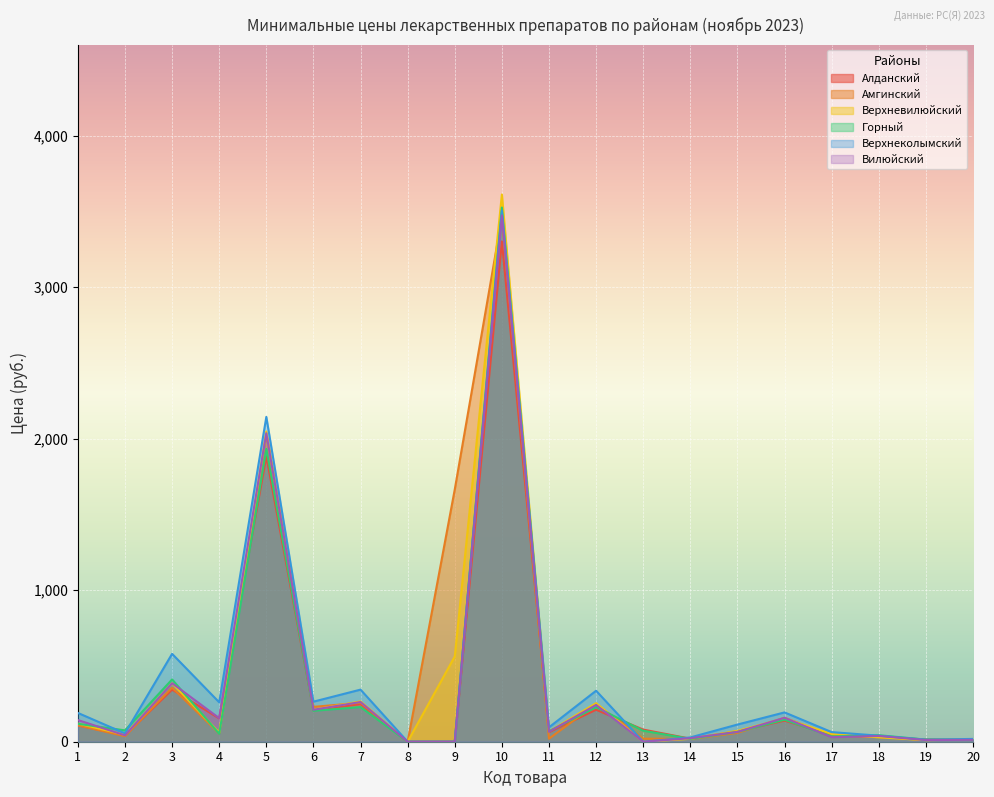

Reading right to left, list all the values displayed in this chart.

Алданский: 20=12.0	19=15.0	18=31.0	17=44.0	16=139.0	15=69.0	14=20.0	13=80.0	12=211.0	11=63.0	10=3301.0	9=0.0	8=0.0	7=248.0	6=207.0	5=1883.0	4=154.0	3=344.0	2=41.0	1=108.0
Амгинский: 20=13.1	19=11.4	18=32.0	17=40.0	16=158.0	15=58.0	14=18.0	13=20.0	12=249.0	11=20.0	10=3461.0	9=1665.0	8=0.0	7=257.0	6=230.0	5=2030.0	4=54.0	3=357.0	2=36.3	1=108.0
Верхневилюйский: 20=15.0	19=10.4	18=28.9	17=51.2	16=154.0	15=72.0	14=19.2	13=0.0	12=254.7	11=68.1	10=3611.0	9=562.8	8=0.0	7=266.0	6=212.0	5=2047.0	4=59.5	3=386.0	2=45.5	1=120.0
Горный: 20=12.8	19=14.0	18=43.0	17=35.0	16=145.1	15=65.0	14=19.0	13=72.7	12=228.0	11=68.9	10=3525.0	9=0.0	8=0.0	7=228.7	6=204.0	5=1932.5	4=52.4	3=411.0	2=75.0	1=118.2
Верхнеколымский: 20=18.5	19=13.5	18=39.9	17=63.5	16=193.5	15=113.3	14=28.4	13=0.0	12=336.5	11=95.0	10=3505.0	9=0.0	8=0.0	7=343.8	6=264.3	5=2143.3	4=260.0	3=579.9	2=55.0	1=190.0
Вилюйский: 20=12.5	19=11.0	18=38.0	17=30.0	16=157.9	15=65.0	14=23.2	13=0.0	12=243.0	11=65.6	10=3473.0	9=0.0	8=0.0	7=262.0	6=211.0	5=2035.5	4=155.5	3=386.0	2=42.0	1=143.0